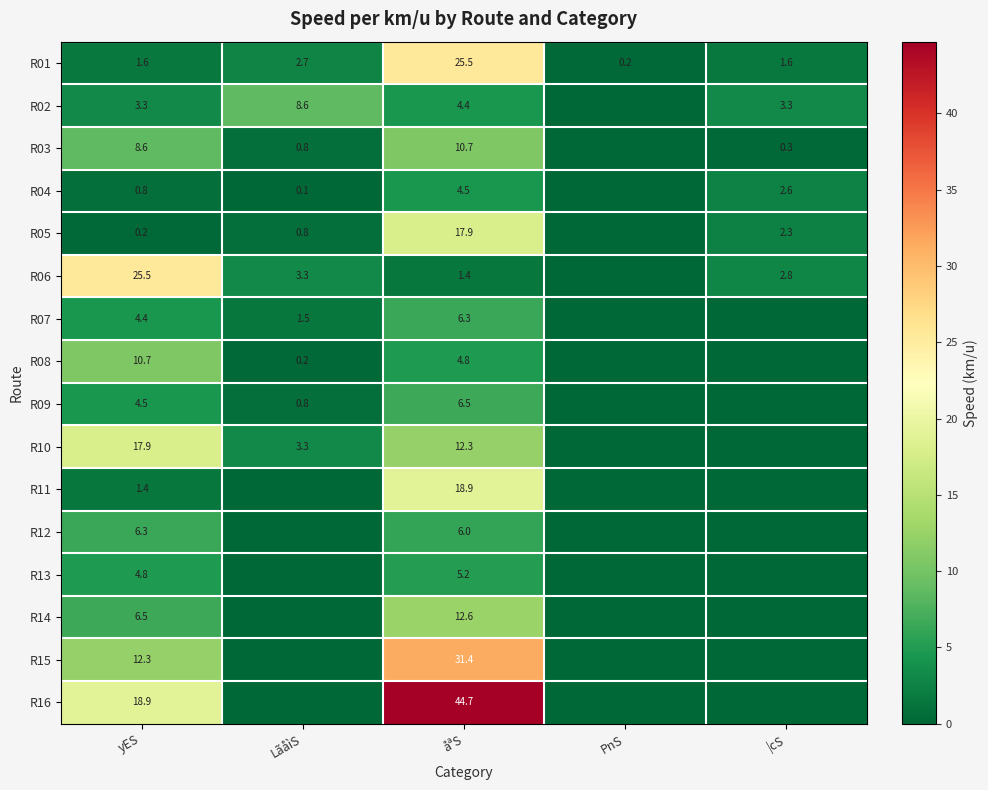

What is the sum of the R02 values at yES and åªS?

7.7